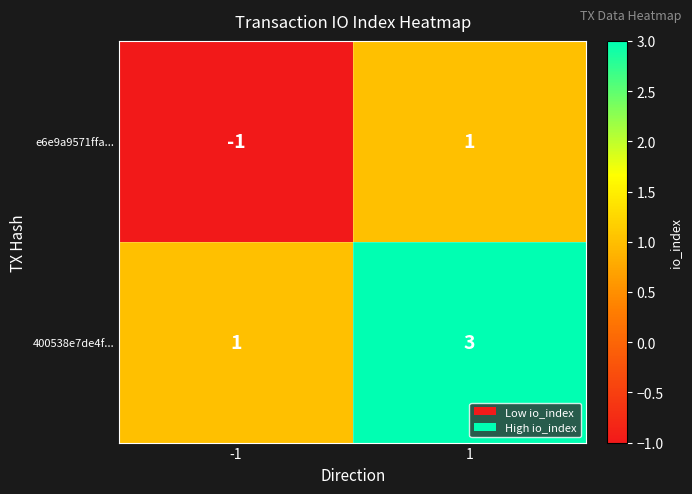

What is the difference between the highest and lowest values at 1?

2